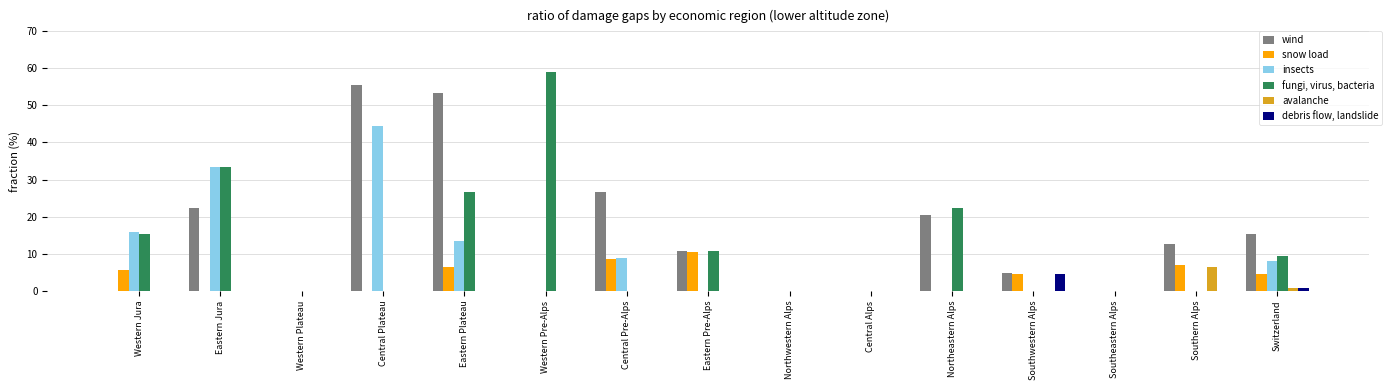

What is the sum of all fungi, virus, bacteria values?

177.0